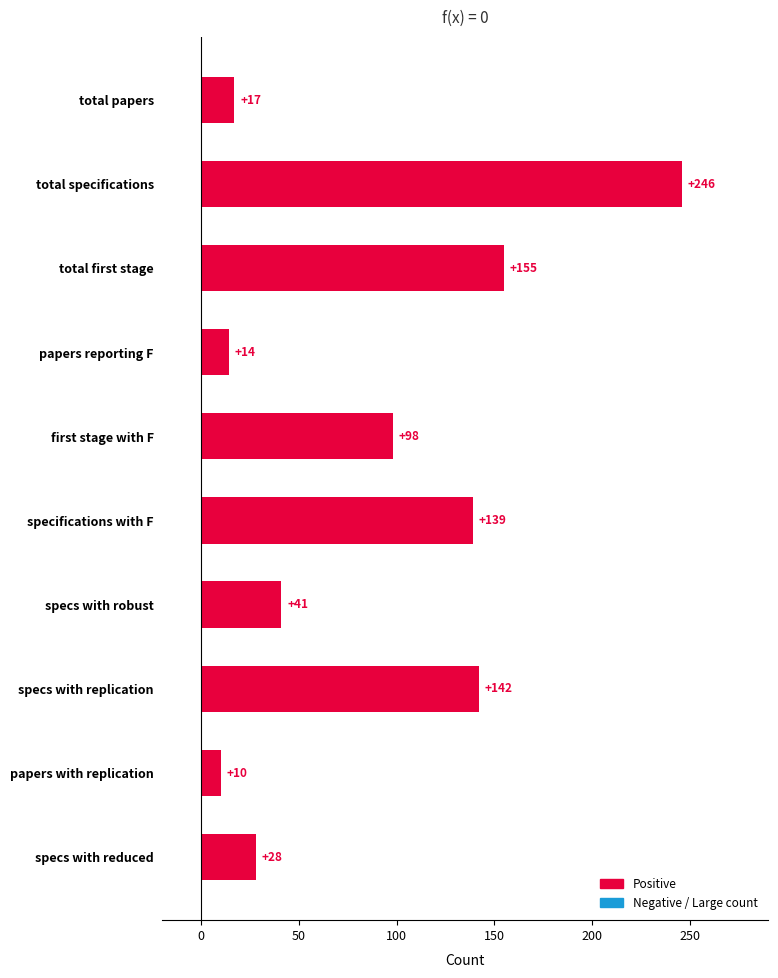

How many series are shown in this chart?

1